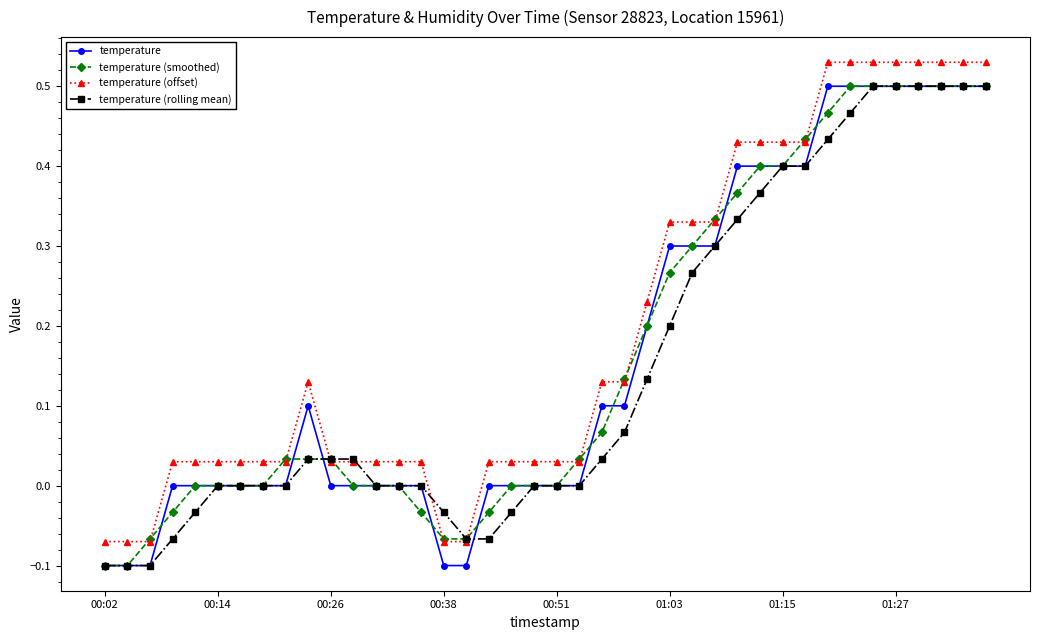

Which series has the widest spread of values?

temperature (offset)